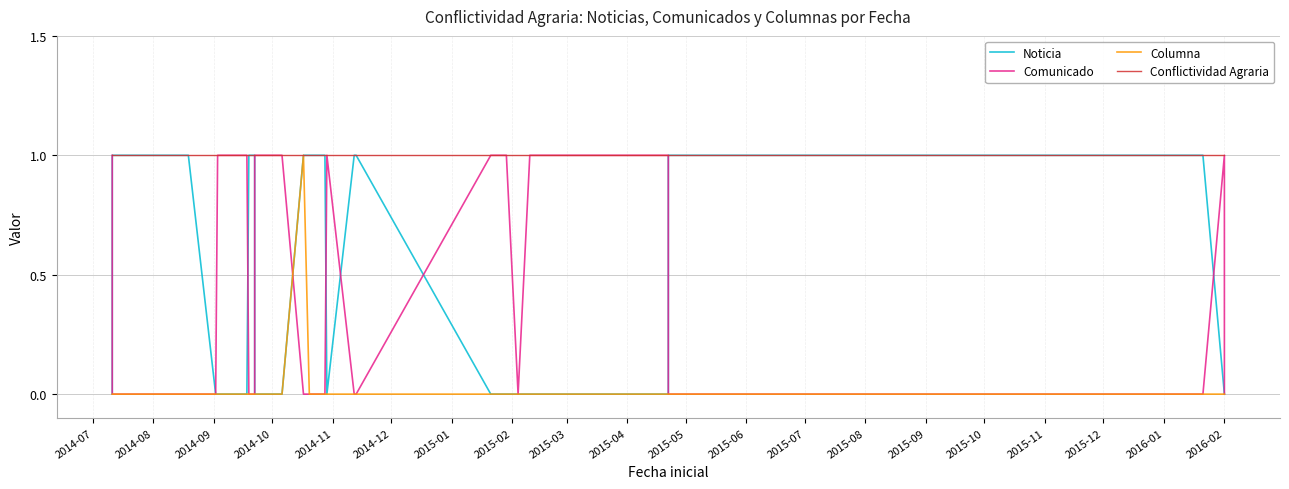

What is the greatest value displayed?

1